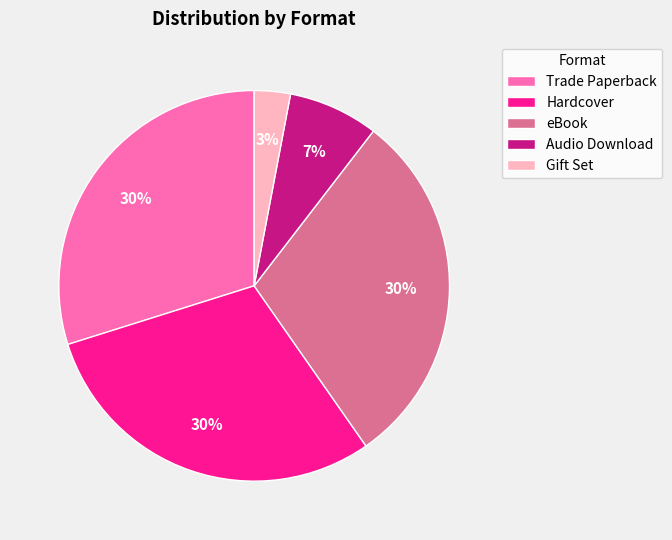

Between Gift Set and eBook, which is larger?

eBook